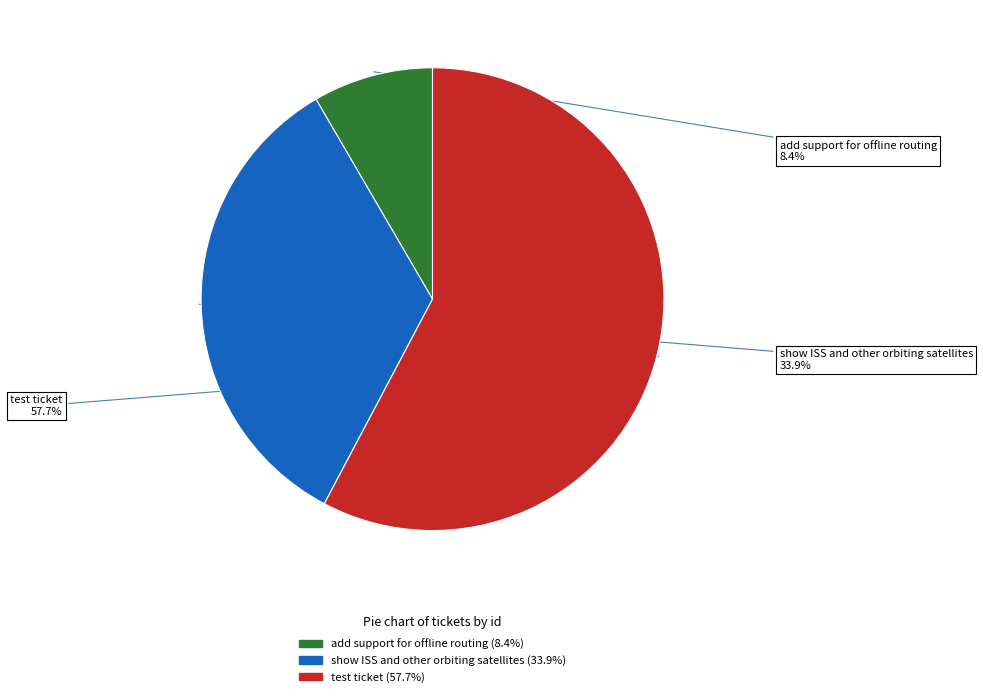

To the nearest percent, what is the average slice percentage?

33%